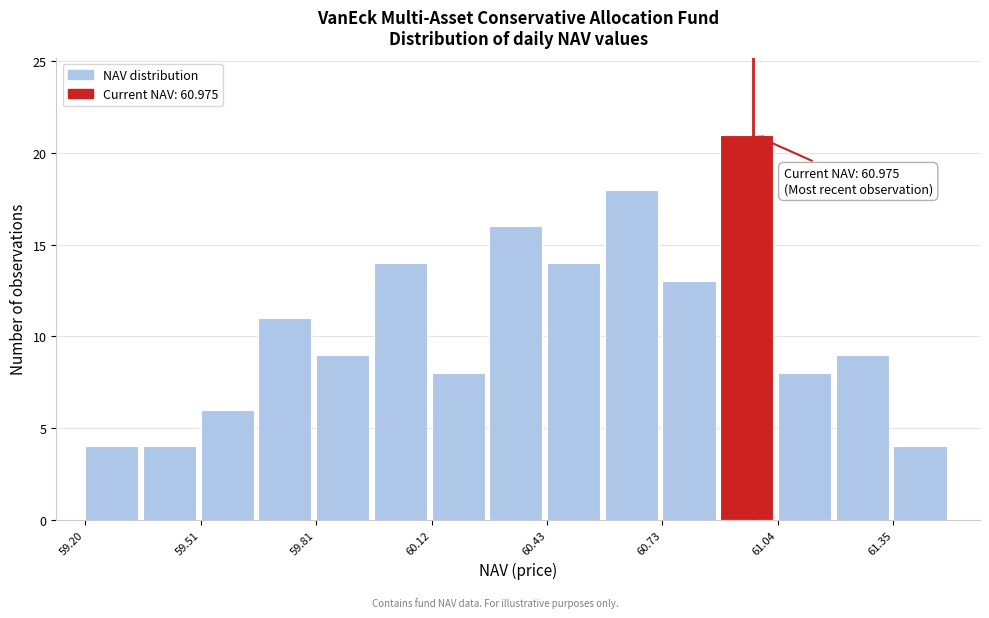

Around what value on the x-axis is the tallest bar? Give the approximate position of its centre, as read against the axis.

60.95